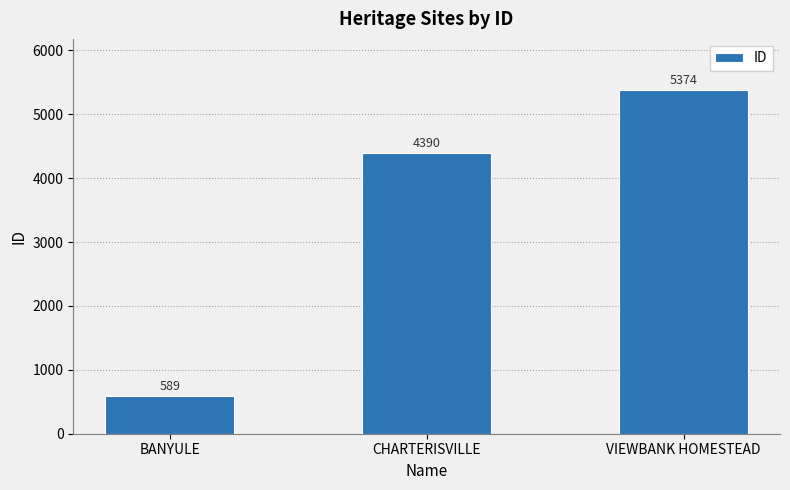

What is the value of the 2nd bar from the left?

4390